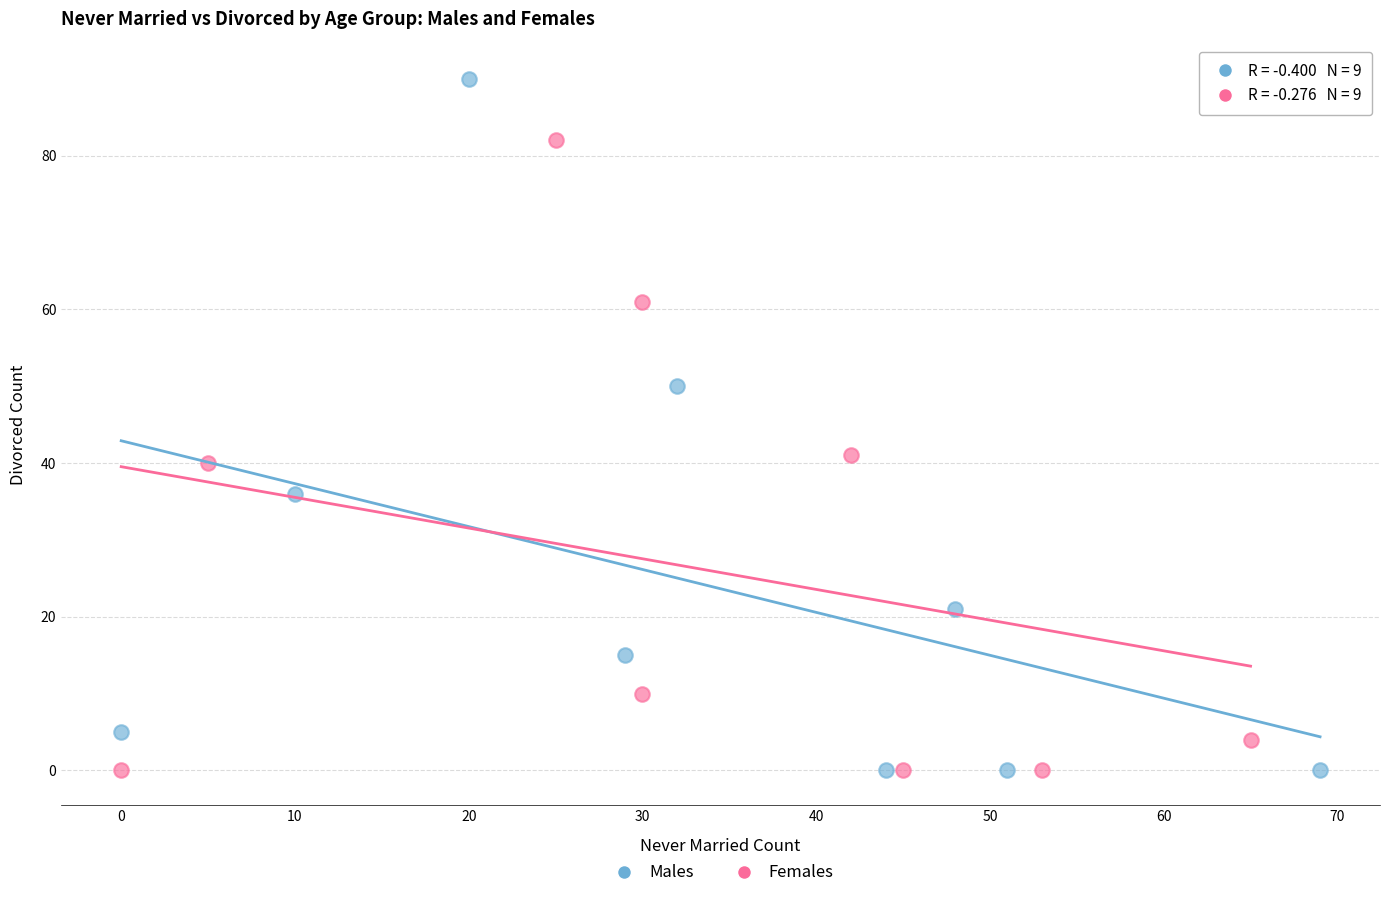

Which series reaches the maximum Y coordinate?

Males